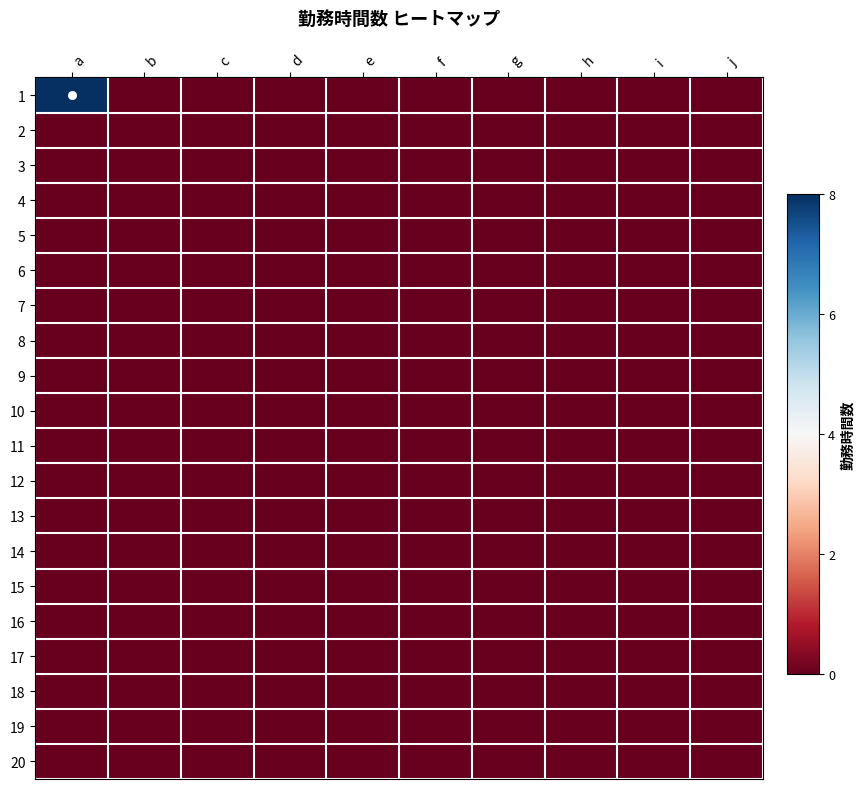

Which series has the largest total across all categories?

1